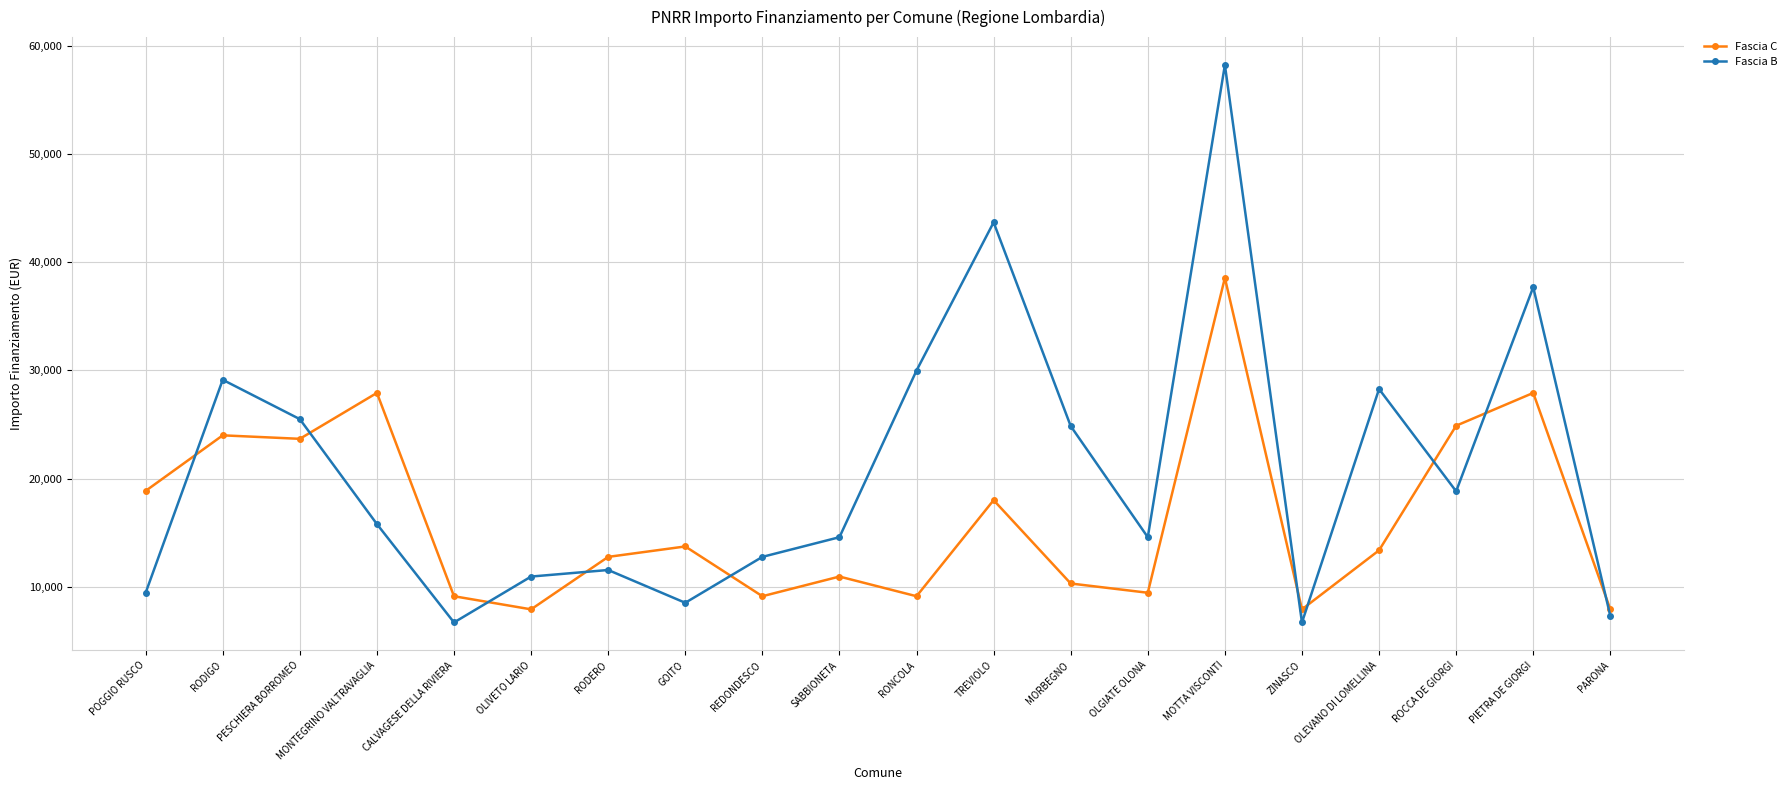

Which category has the highest value across all series?

MOTTA VISCONTI